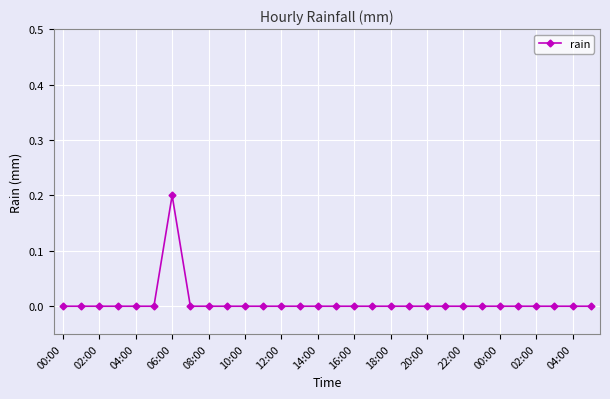

Reading right to left, what are all the values shown in this chart?

0.0	0.0	0.0	0.0	0.0	0.0	0.0	0.0	0.0	0.0	0.0	0.0	0.0	0.0	0.0	0.0	0.0	0.0	0.0	0.0	0.0	0.0	0.0	0.2	0.0	0.0	0.0	0.0	0.0	0.0